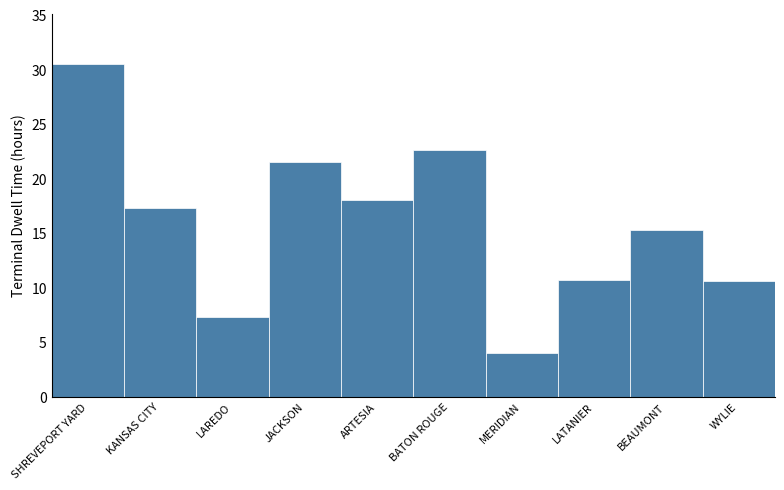

The value at BEAUMONT is 15.4. True or false?

True